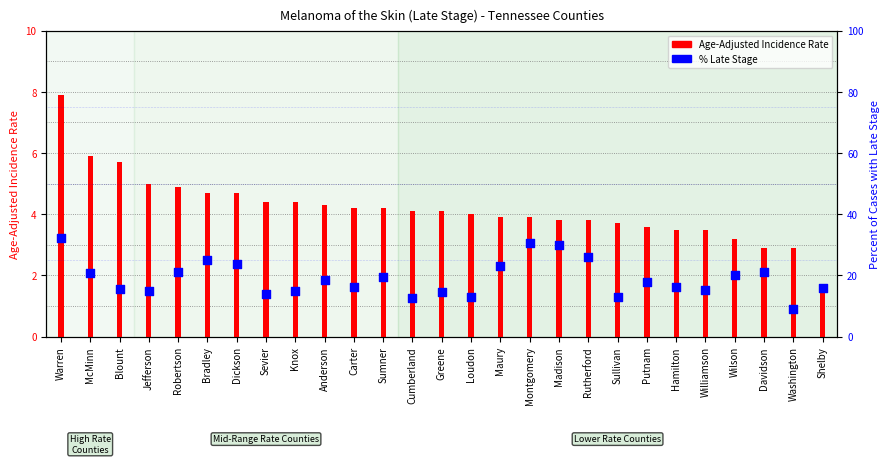

Is the value of Percent of Cases with Late Stage at Robertson greater than the value of Age-Adjusted Incidence Rate at Washington?

Yes